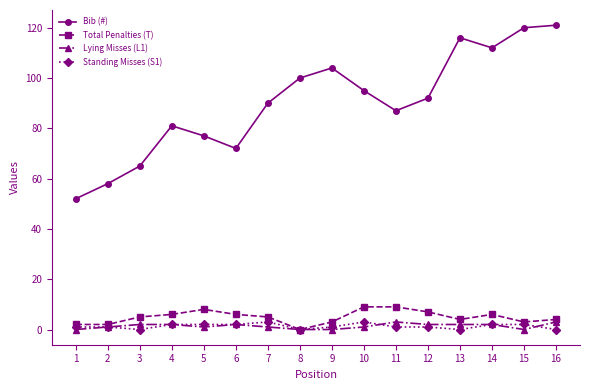

At 7, list the series in order from largest to smallest.

Bib (#), Total Penalties (T), Standing Misses (S1), Lying Misses (L1)